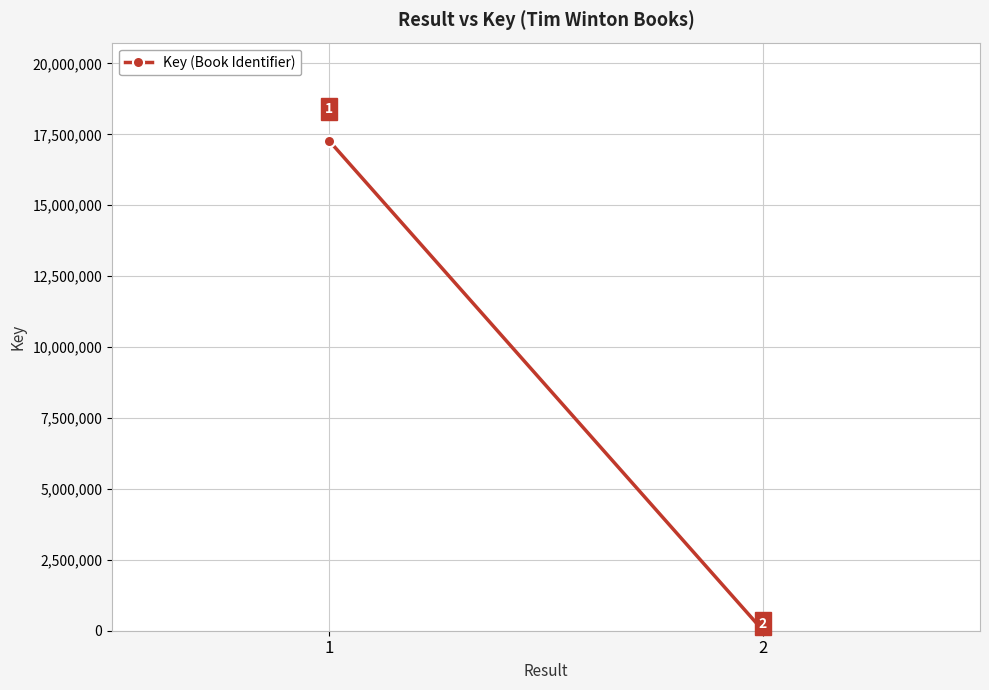

What is the maximum value shown in the chart?

17276736